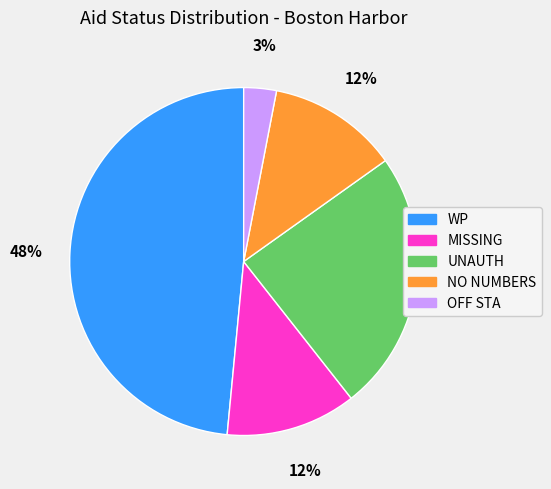

To the nearest percent, what is the difference between the largest and smallest slice percentages?

45%